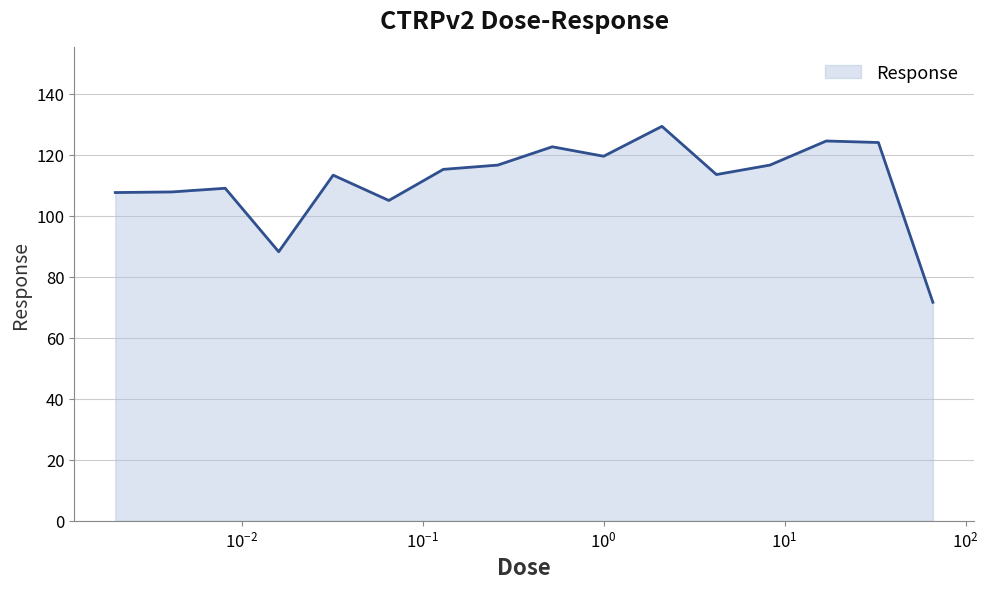

How many interior local peaks (higher than both neighbors) does the data have?

5